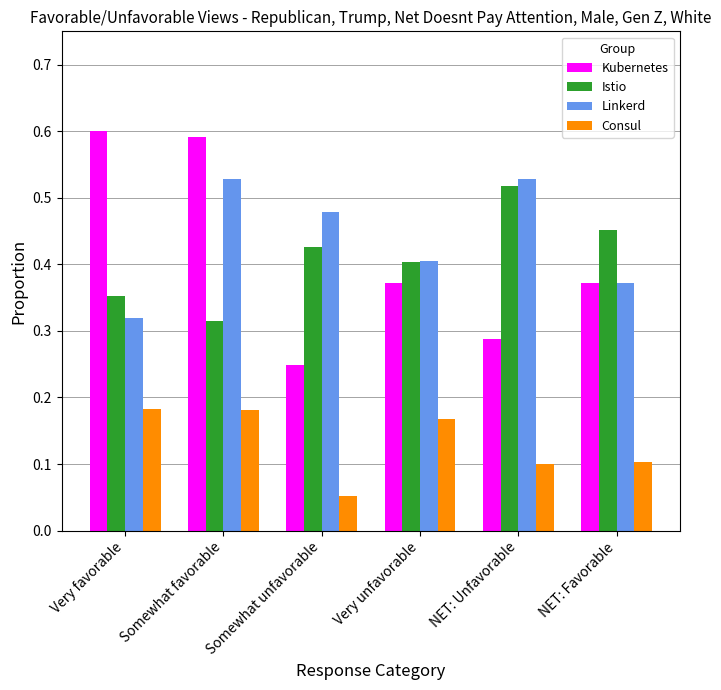

Are the bars horizontal?

No